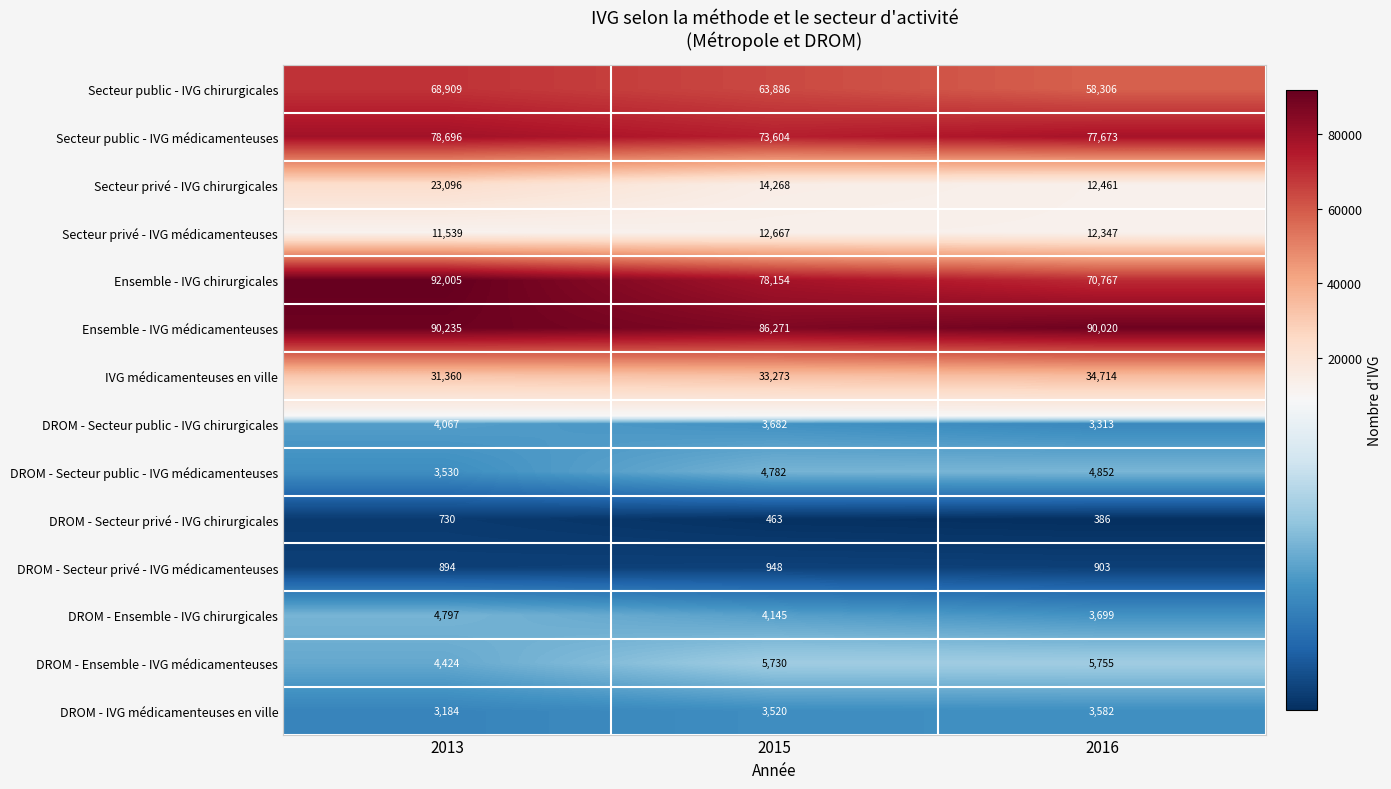

What is the greatest value displayed?

92005